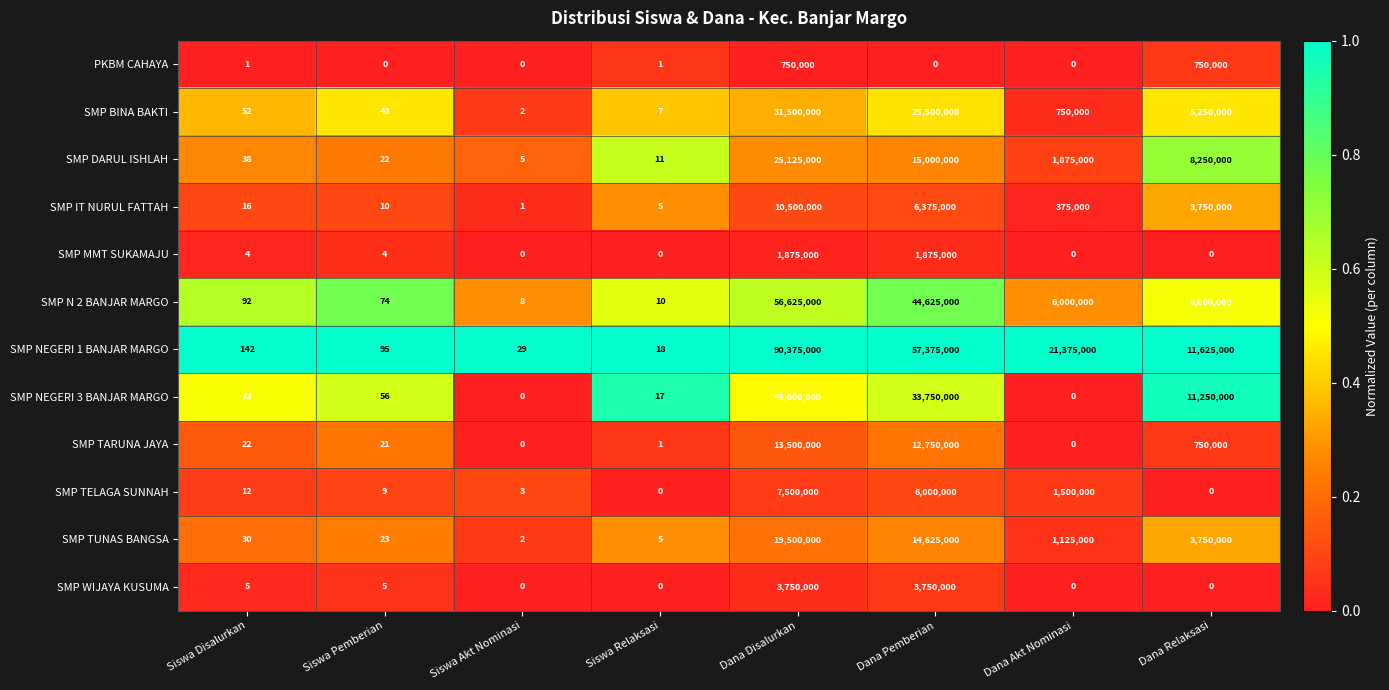

What is the difference between the maximum and minimum values in the PKBM CAHAYA series?

750000